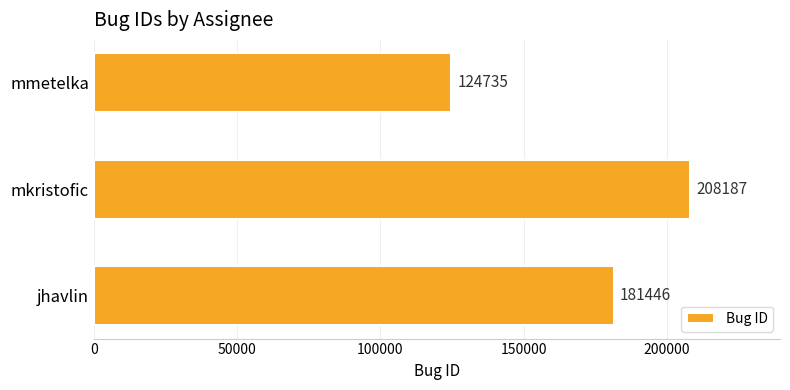

Reading bottom to top, list all the values displayed in this chart.

jhavlin=181446	mkristofic=208187	mmetelka=124735